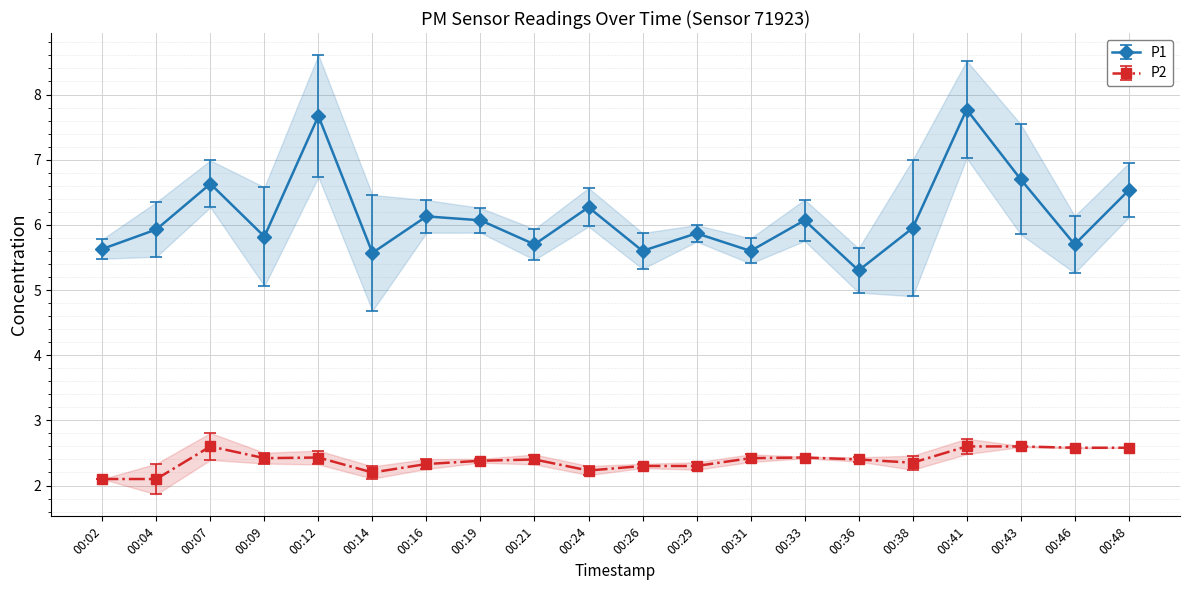

True or false: P1 has more than 2 interior local peaks.

True